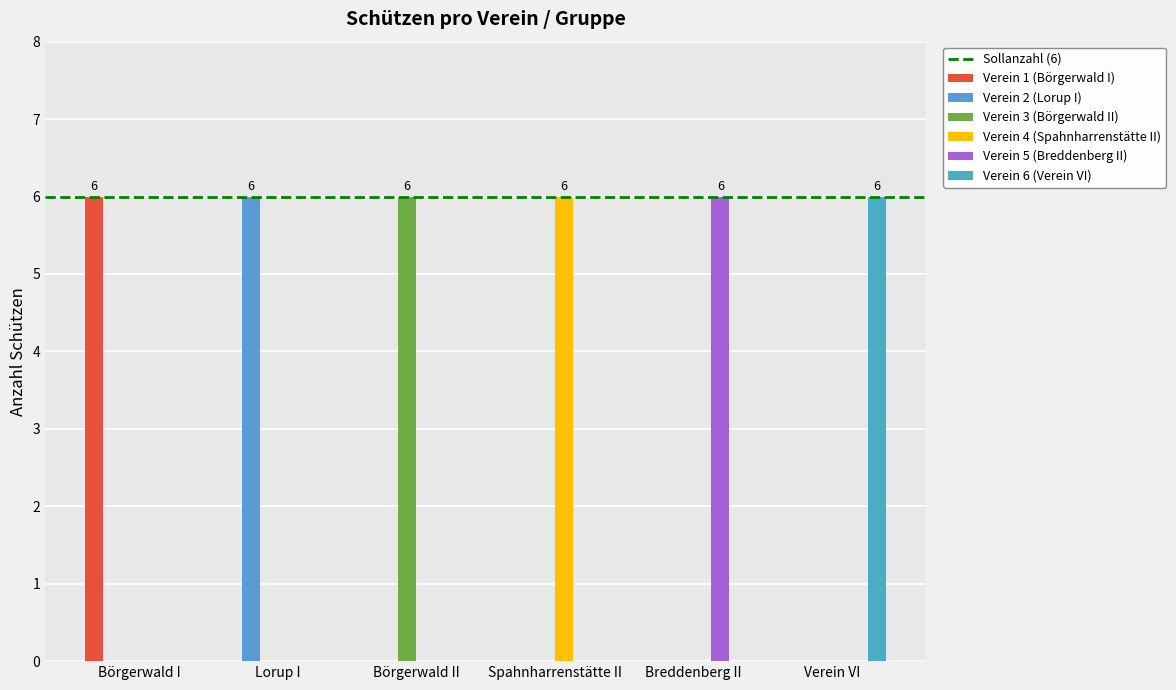

What is the total value across all series at Spahnharrenstätte II?

6